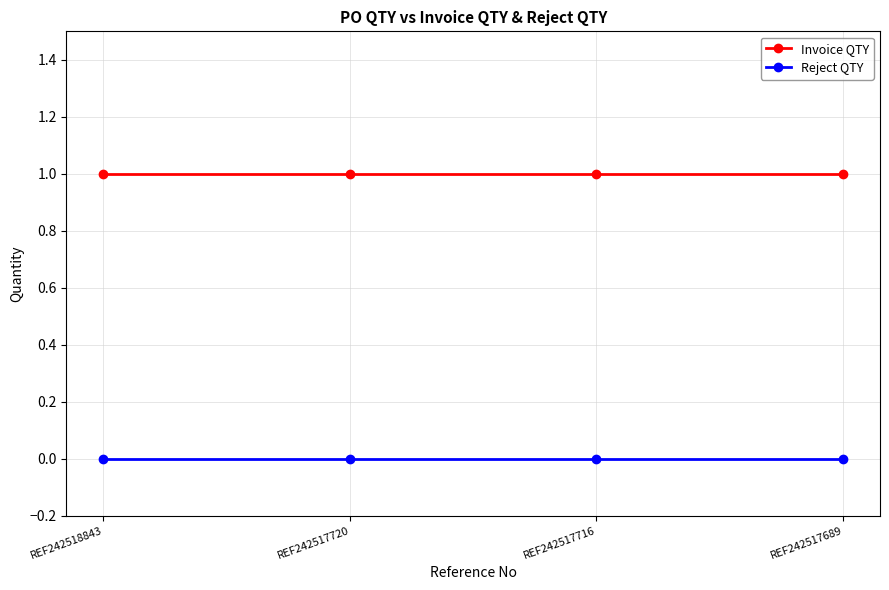

Is the value of Invoice QTY at REF242517720 greater than the value of Reject QTY at REF242518843?

Yes